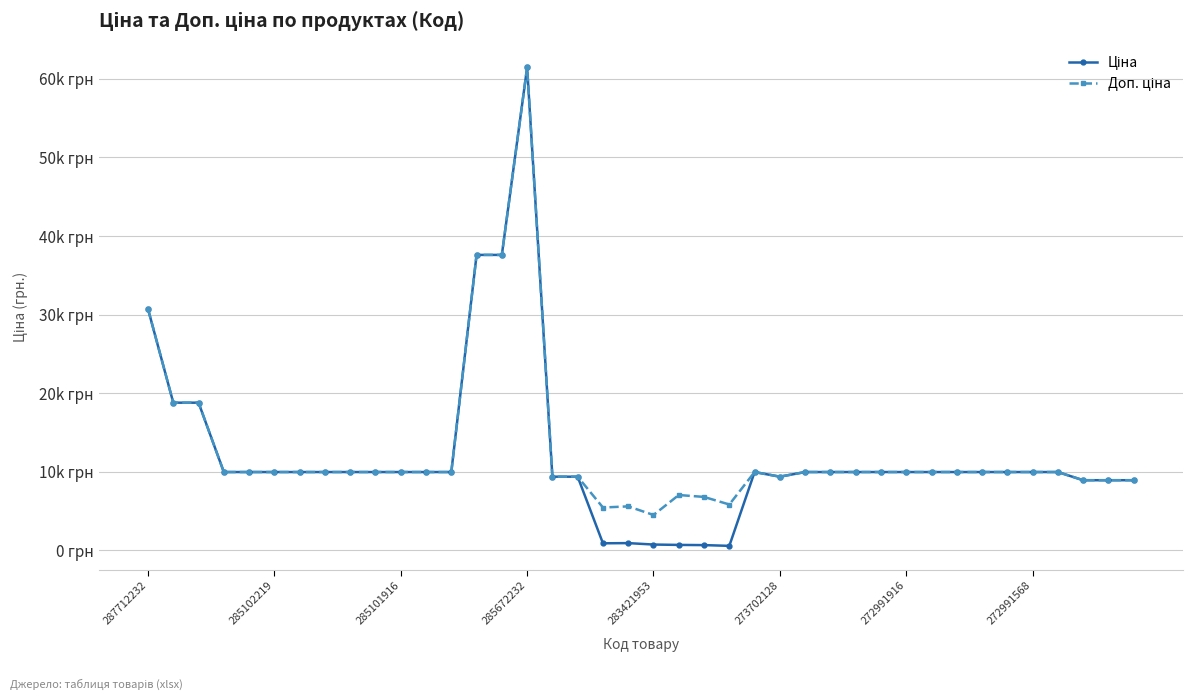

Rank the series by their maximum value, from lowest to highest.

Ціна, Доп. ціна